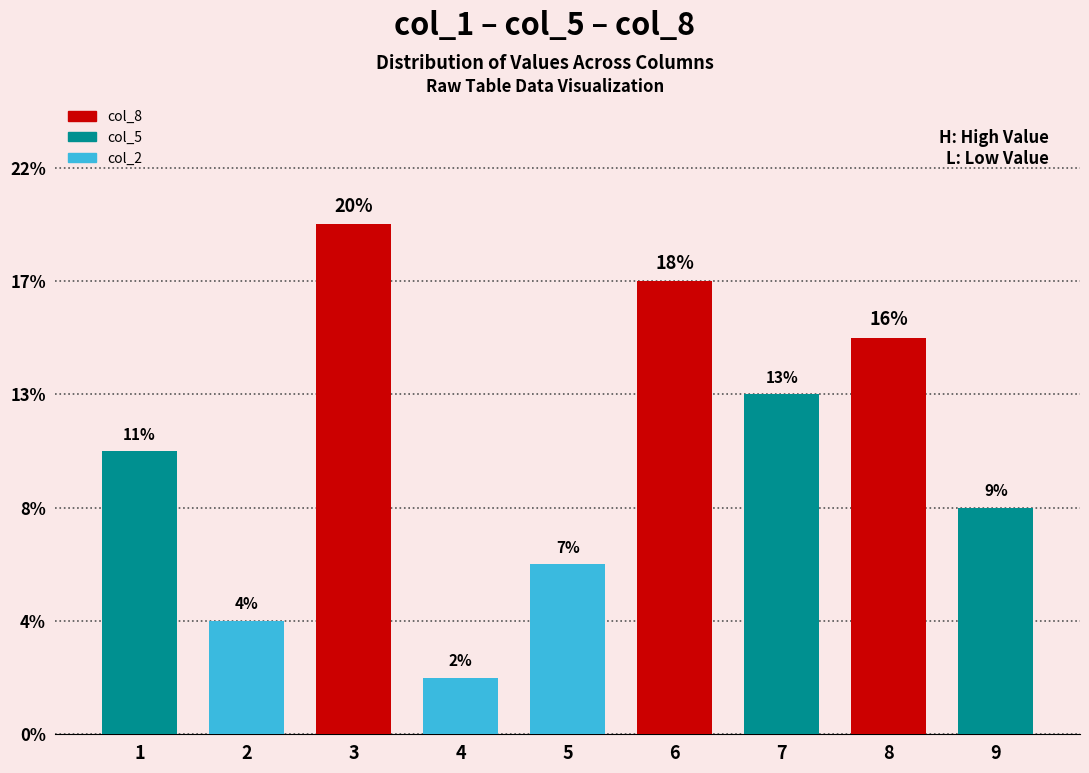

Does the chart contain any negative values?

No